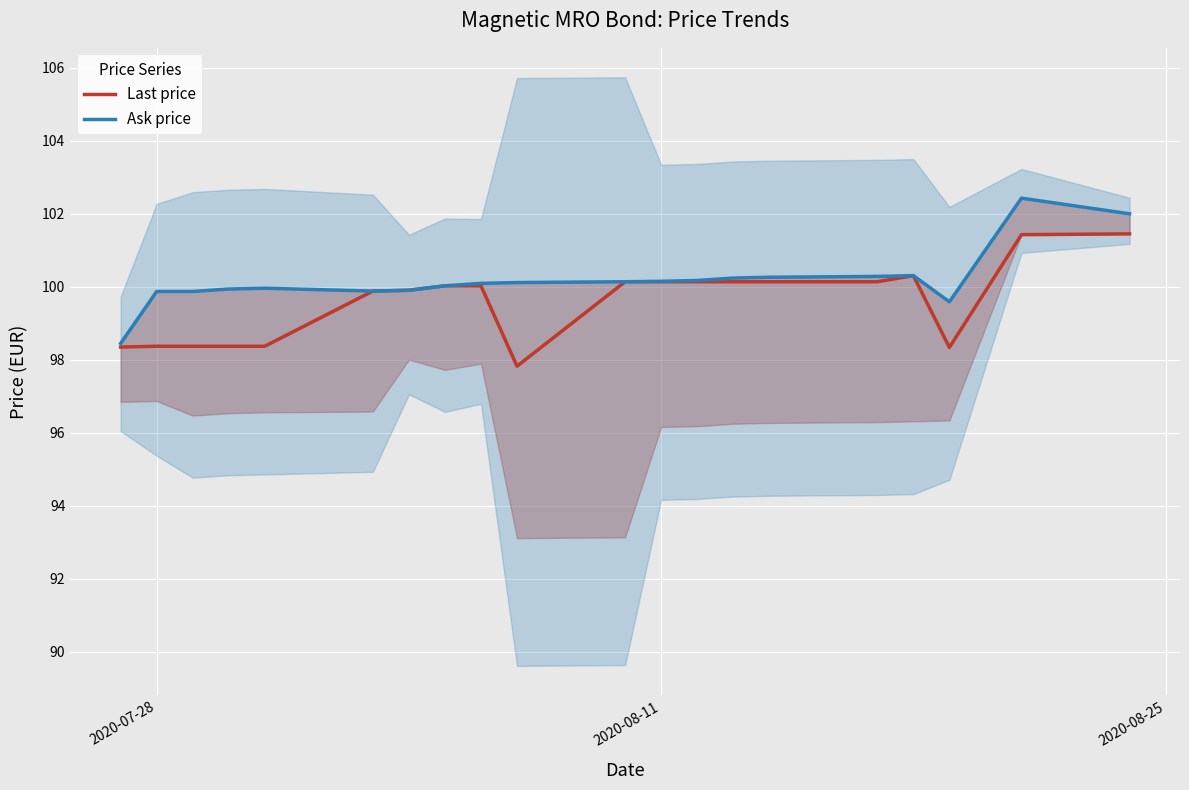

What is the minimum value for Last price?

97.8